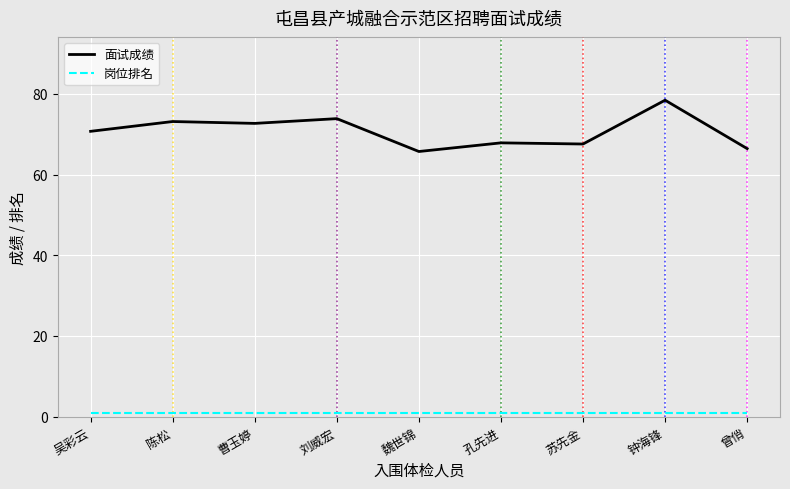

What is the difference between the maximum and minimum values in the 面试成绩 series?

12.7